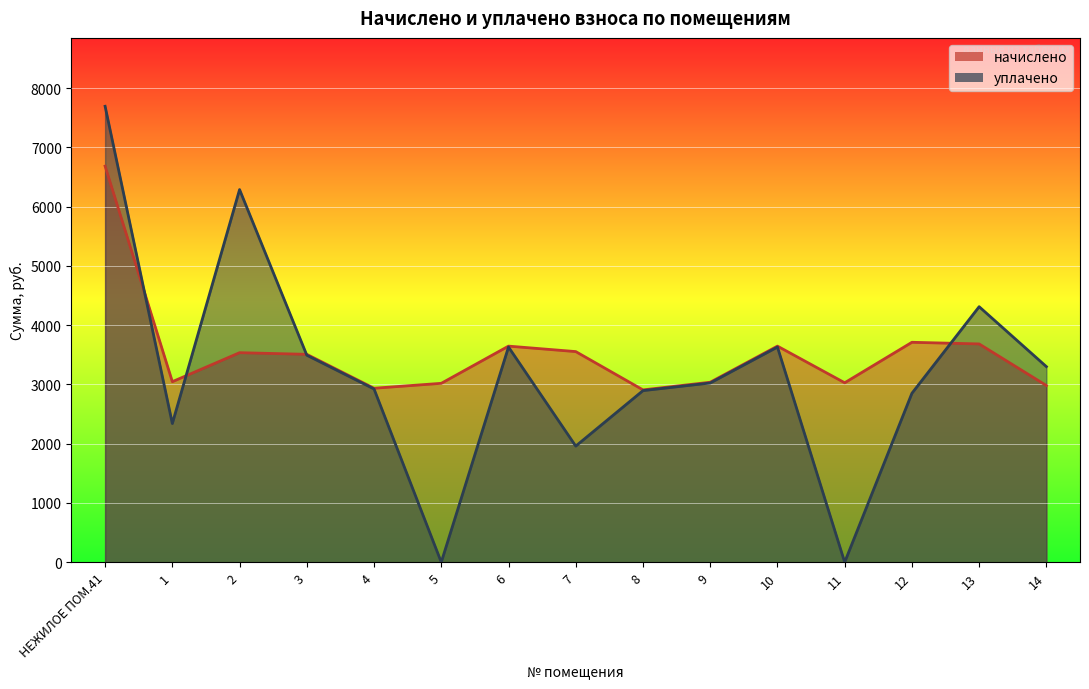

How many data points in уплачено are above 3025?

8